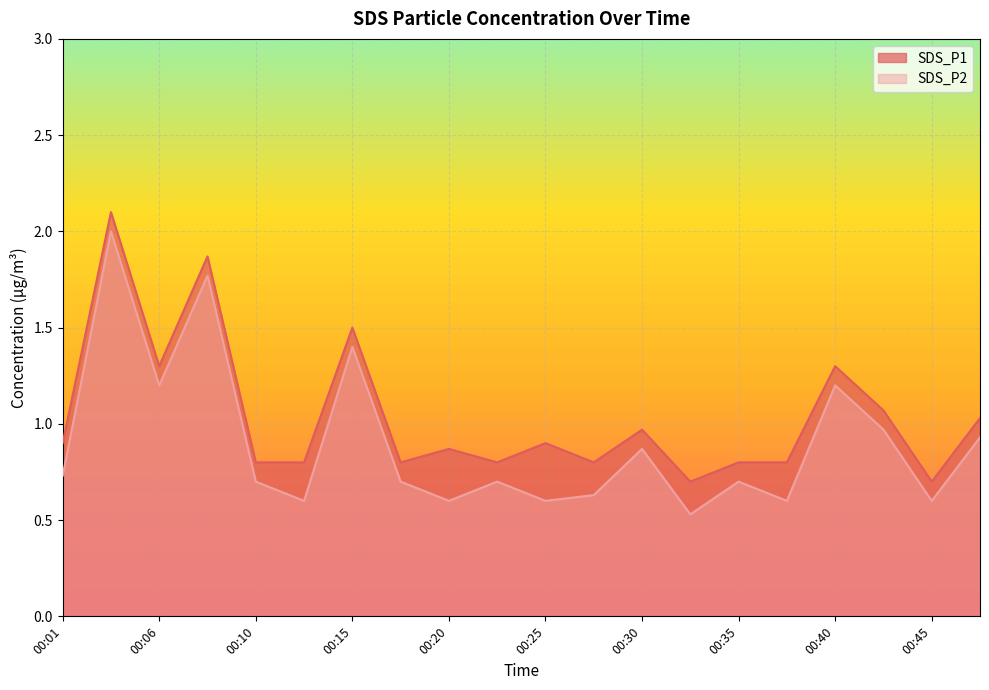

Is it true that SDS_P2 equals 0.6 at 00:20?

True